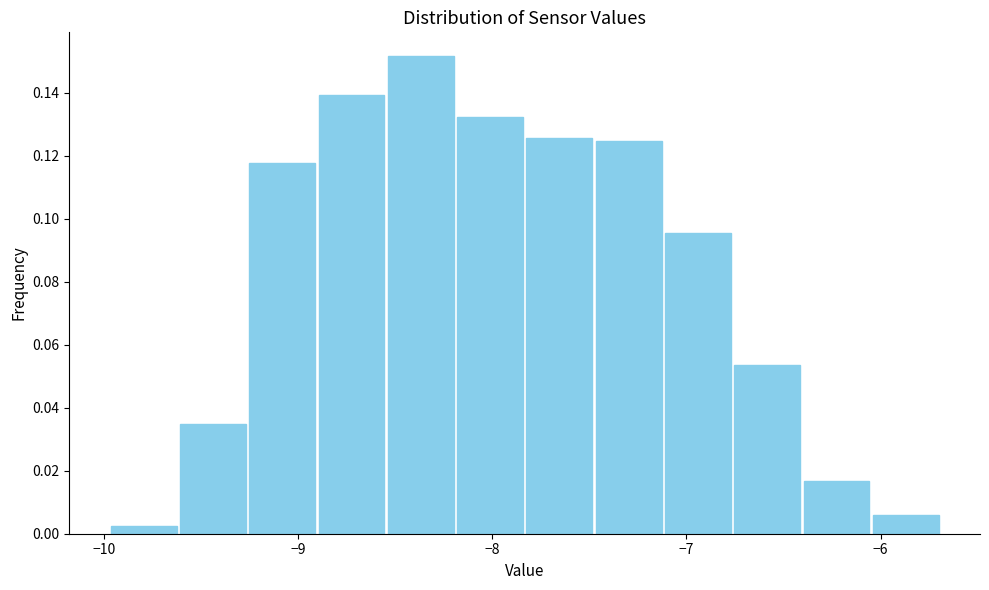

Read against the x-axis, roughly where is the centre of the tallest bar?

-8.4